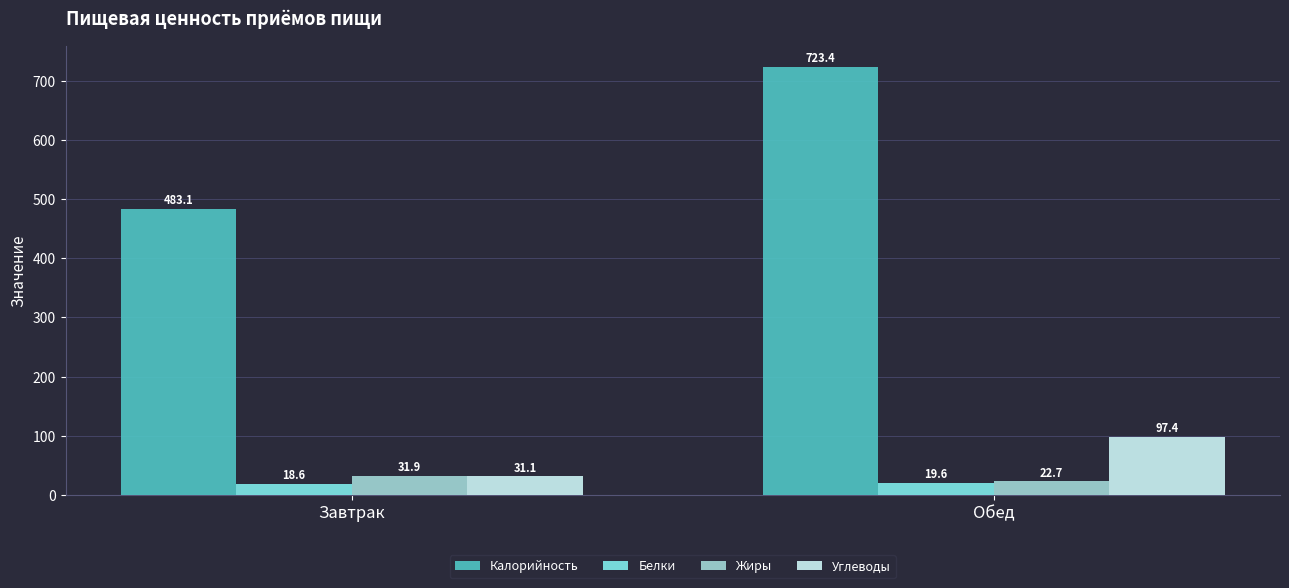

Is the value of Жиры at Завтрак greater than the value of Калорийность at Обед?

No